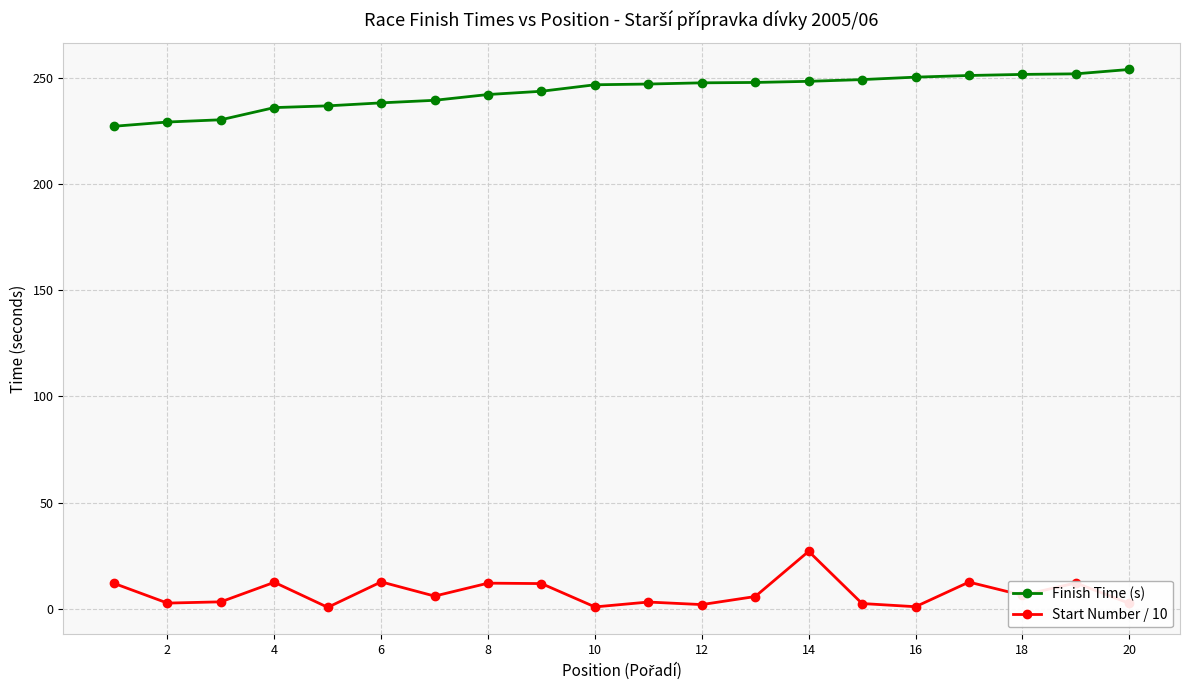

True or false: Start Number / 10 has more than 0 points higher than both neighbors.

True